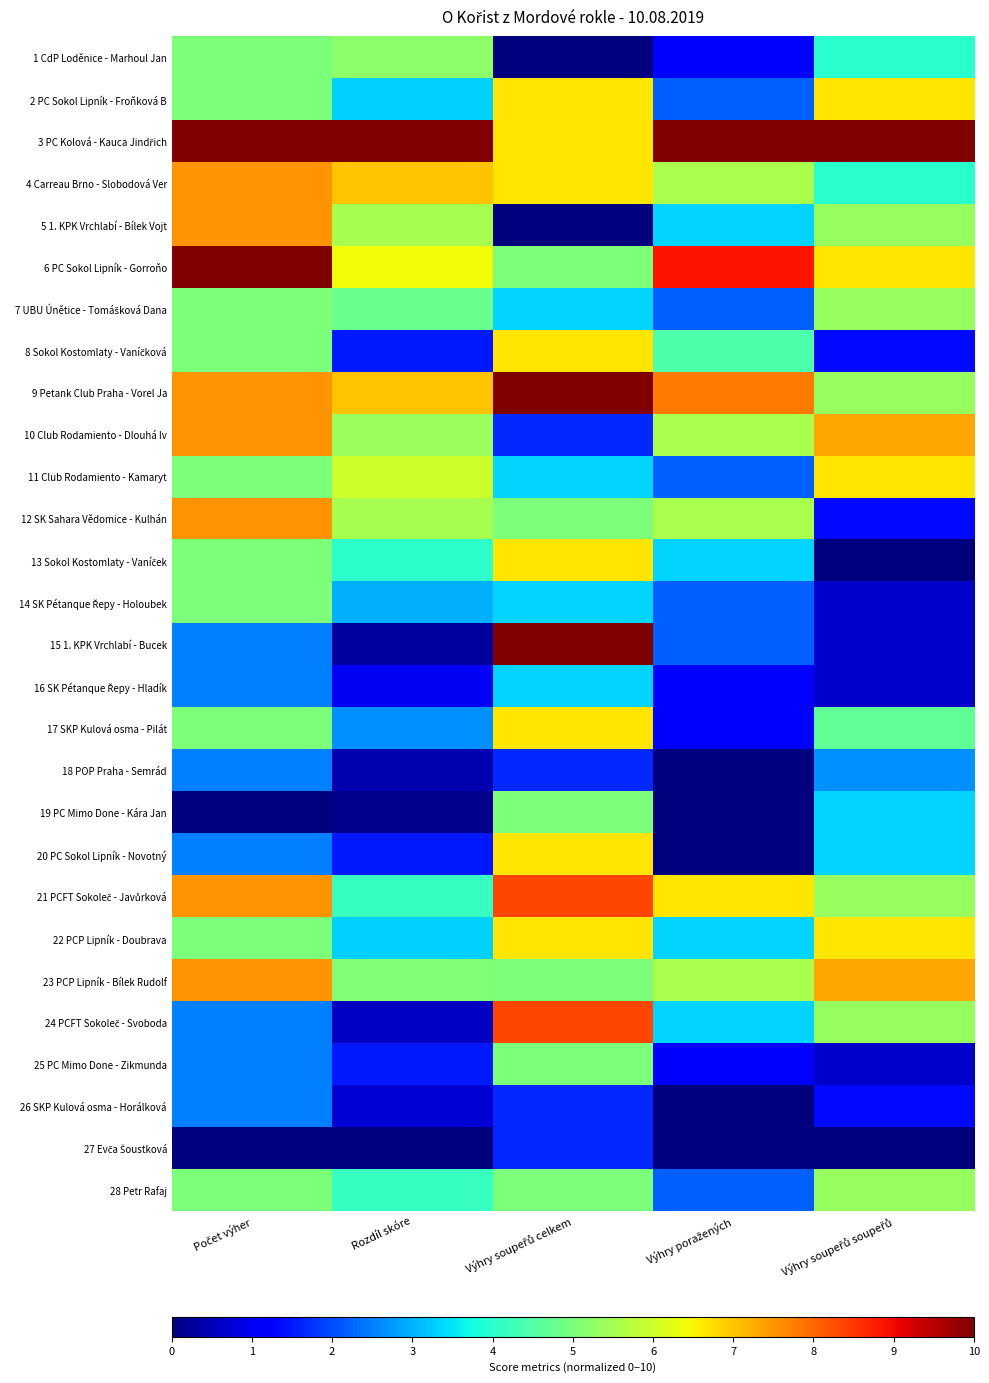

List the series in order of their peak value, highest first.

3 PC Kolová - Kauca Jindřich, 6 PC Sokol Lipník - Gorroňo, 9 Petank Club Praha - Vorel Ja, 15 1. KPK Vrchlabí - Bucek, 21 PCFT Sokoleč - Javůrková, 24 PCFT Sokoleč - Svoboda, 4 Carreau Brno - Slobodová Ver, 5 1. KPK Vrchlabí - Bílek Vojt, 10 Club Rodamiento - Dlouhá Iv, 12 SK Sahara Vědomice - Kulhán, 23 PCP Lipník - Bílek Rudolf, 2 PC Sokol Lipník - Froňková B, 8 Sokol Kostomlaty - Vaníčková, 11 Club Rodamiento - Kamaryt, 13 Sokol Kostomlaty - Vaníček, 17 SKP Kulová osma - Pilát, 20 PC Sokol Lipník - Novotný, 22 PCP Lipník - Doubrava, 7 UBU Únětice - Tomášková Dana, 28 Petr Rafaj, 1 CdP Loděnice - Marhoul Jan, 14 SK Pétanque Řepy - Holoubek, 19 PC Mimo Done - Kára Jan, 25 PC Mimo Done - Zikmunda, 16 SK Pétanque Řepy - Hladík, 18 POP Praha - Semrád, 26 SKP Kulová osma - Horálková, 27 Evča Šoustková